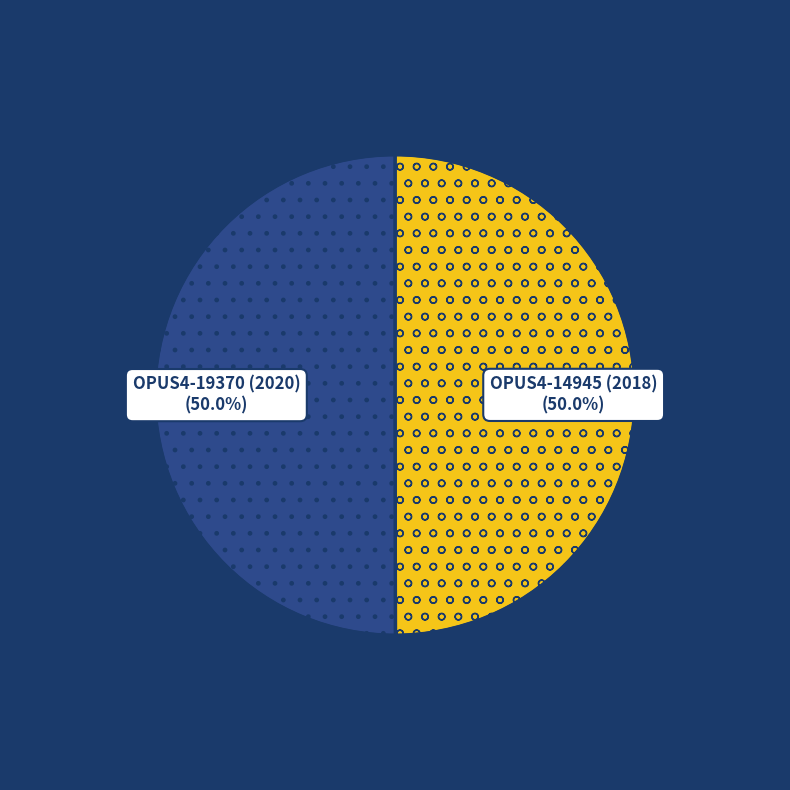

How many slices are in this pie chart?

2